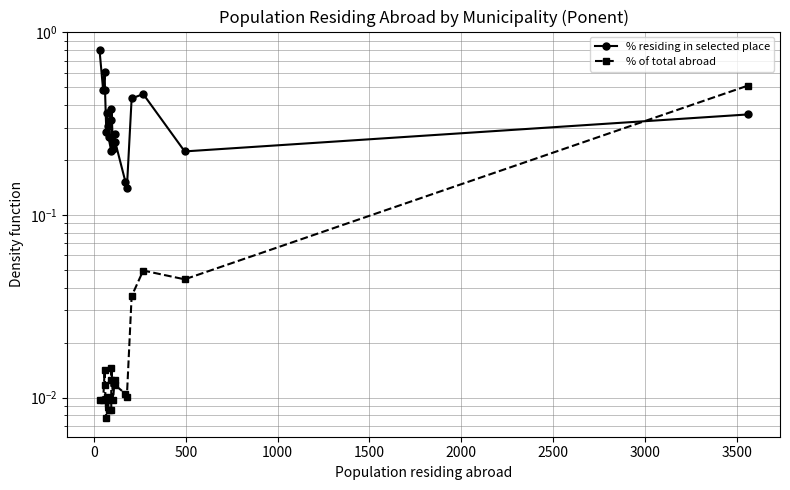

Does the chart have visible grid lines?

Yes